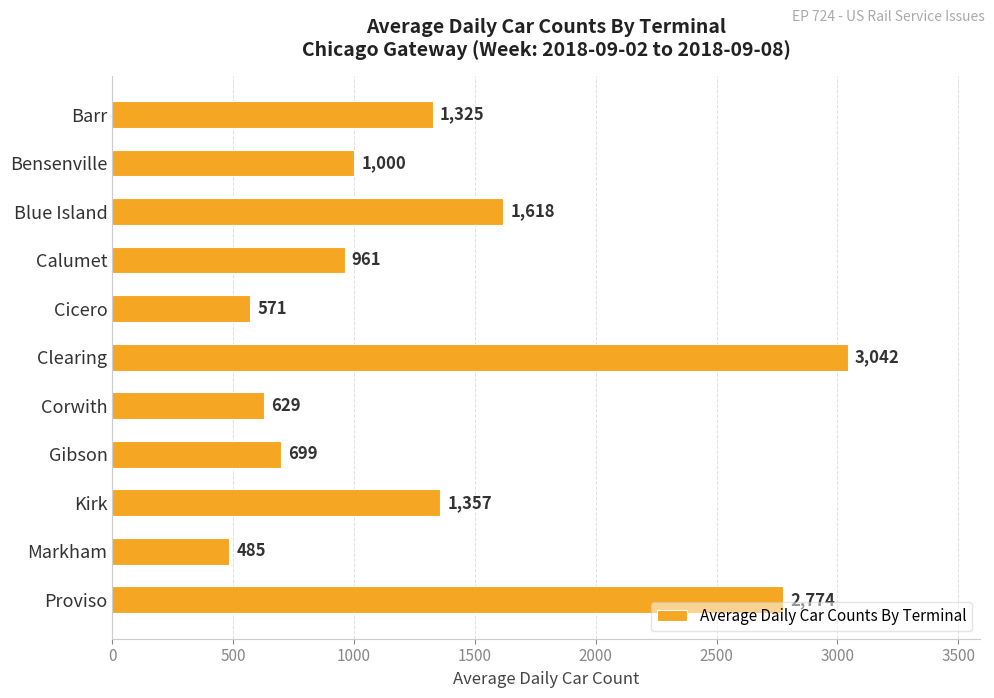

True or false: the data shows 485 at Markham.

True